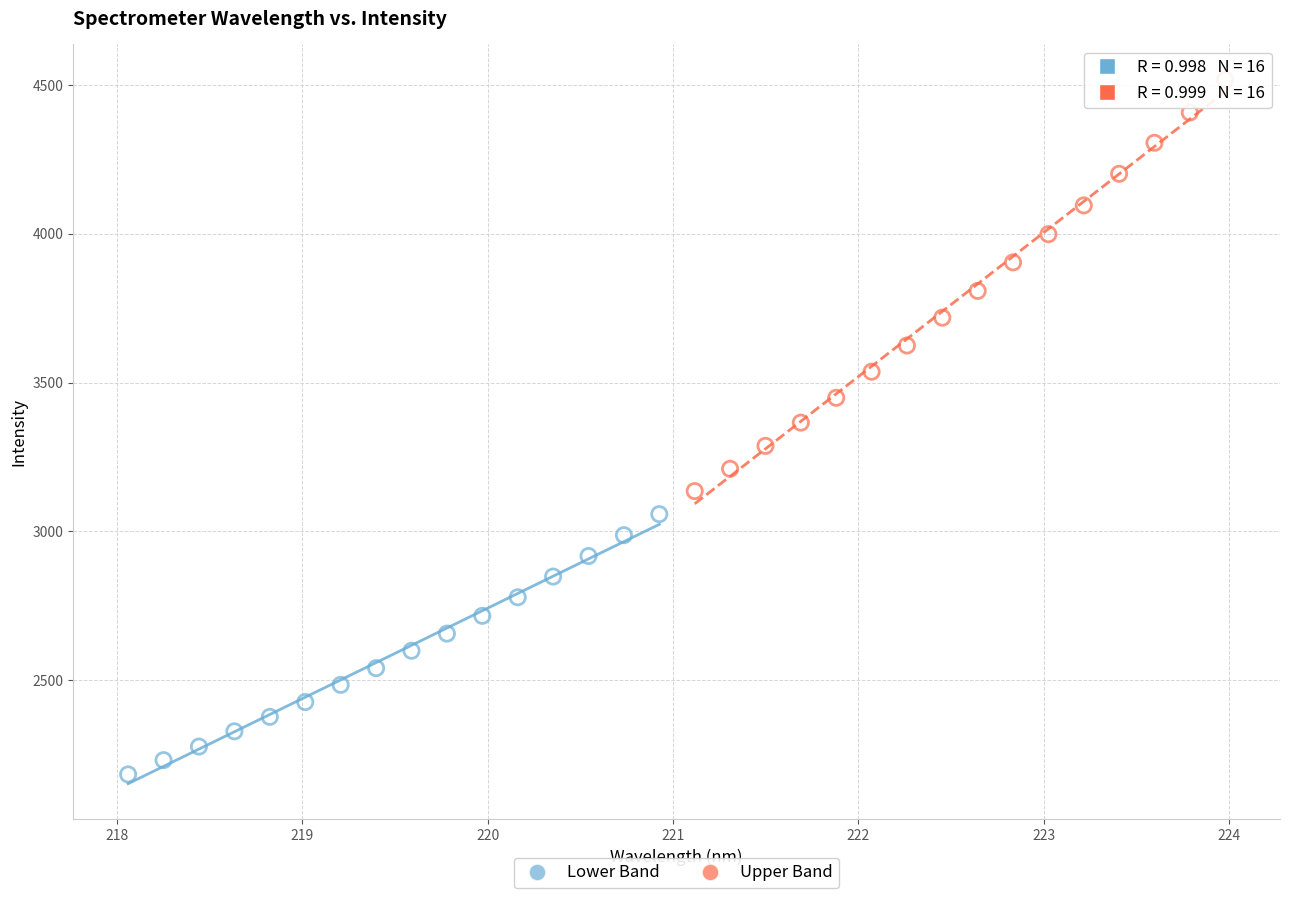

Which series reaches the minimum Y coordinate?

Lower Band